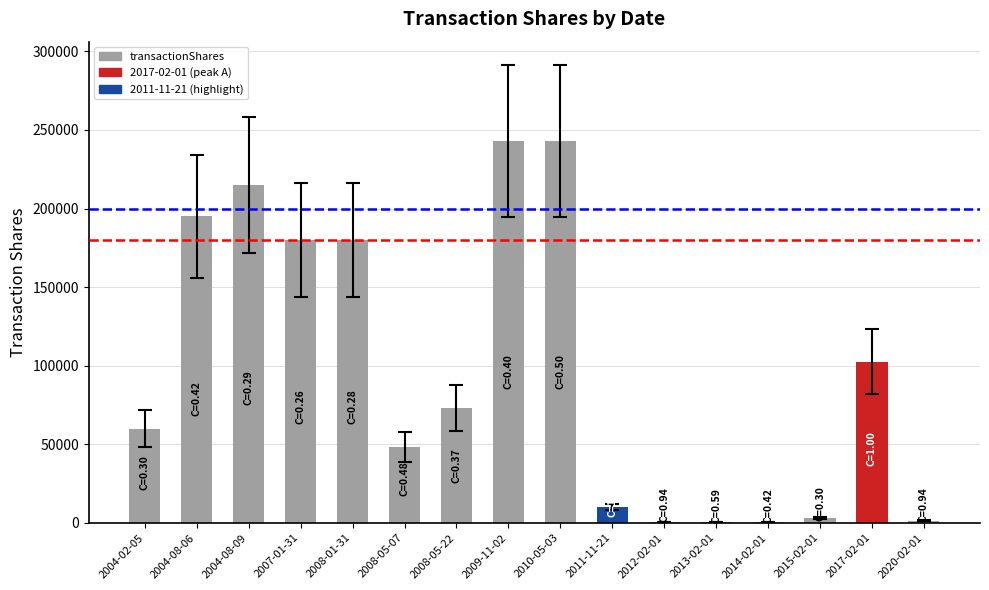

The value at 2008-05-07 is 48104. True or false?

True